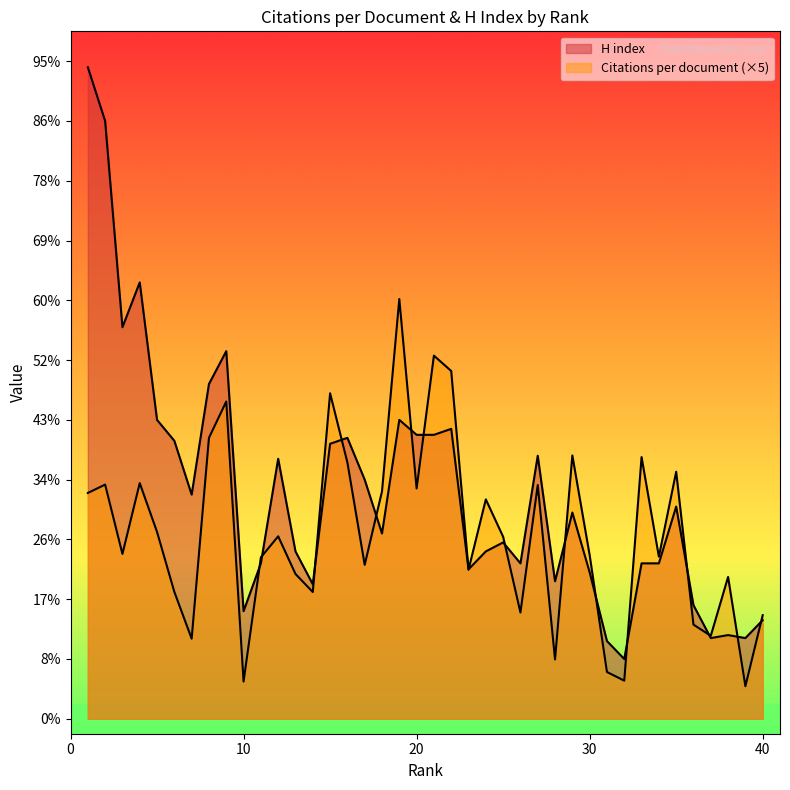

The value of Citations per document at 12 is 61.1. True or false?

True